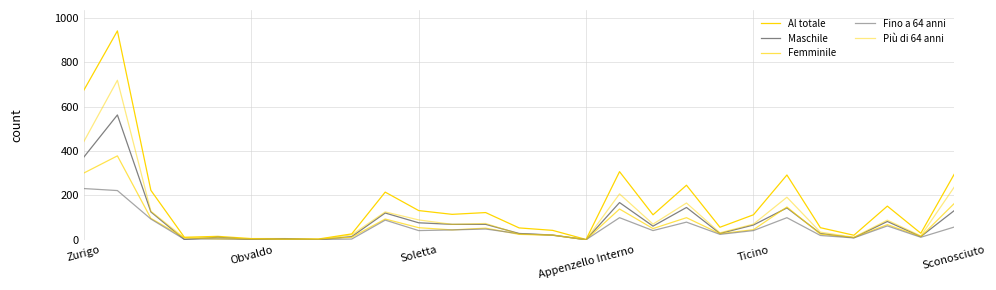

Rank the series by their maximum value, from highest to lowest.

Al totale, Più di 64 anni, Maschile, Femminile, Fino a 64 anni